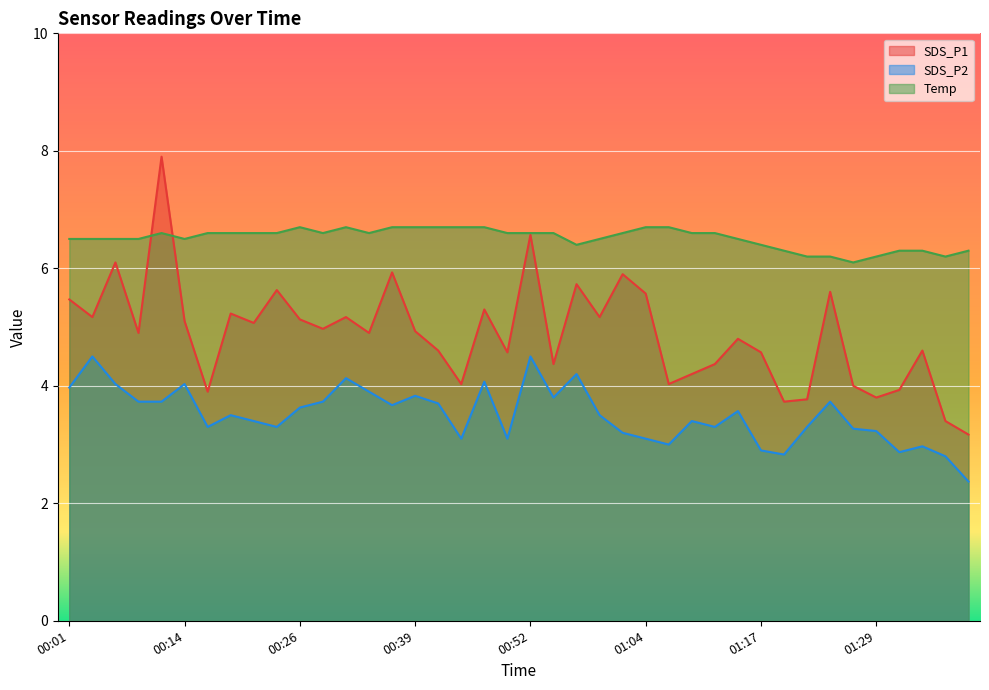

True or false: SDS_P2 and SDS_P1 intersect in this chart.

False